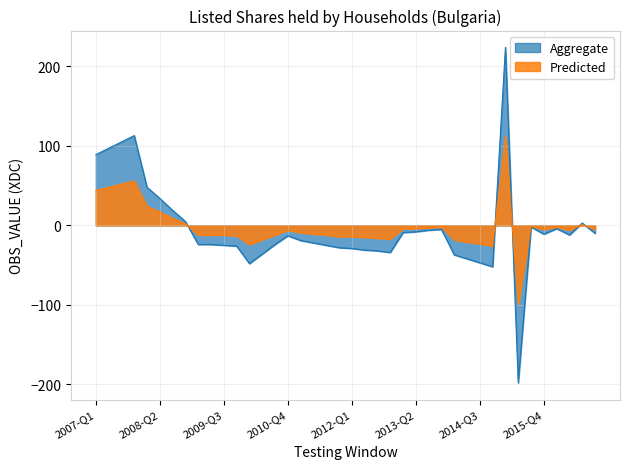

List the labels in order of Aggregate value, smallest first.

2015-Q2, 2014-Q4, 2010-Q1, 2014-Q3, 2014-Q2, 2014-Q1, 2010-Q2, 2012-Q4, 2012-Q3, 2012-Q2, 2012-Q1, 2011-Q4, 2009-Q4, 2009-Q3, 2011-Q3, 2009-Q1, 2009-Q2, 2010-Q3, 2011-Q2, 2011-Q1, 2010-Q4, 2016-Q2, 2015-Q4, 2016-Q4, 2013-Q1, 2013-Q2, 2013-Q3, 2013-Q4, 2016-Q1, 2015-Q3, 2016-Q3, 2008-Q4, 2008-Q3, 2008-Q2, 2008-Q1, 2007-Q1, 2007-Q2, 2007-Q3, 2007-Q4, 2015-Q1